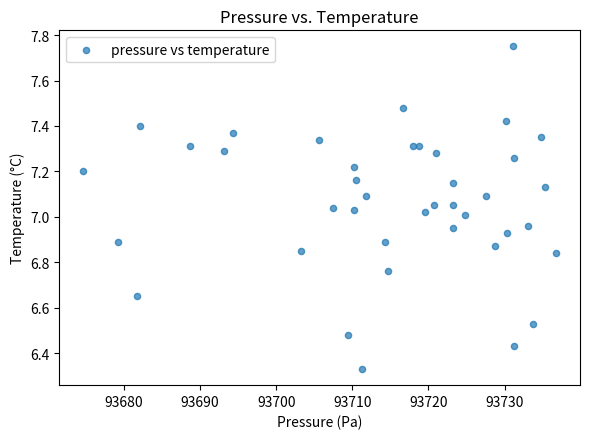

What is the range of Y values (max minus min)?

1.4